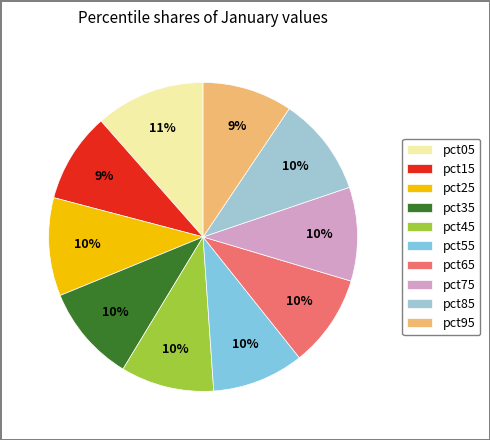

Count the number of slices in the pie.

10